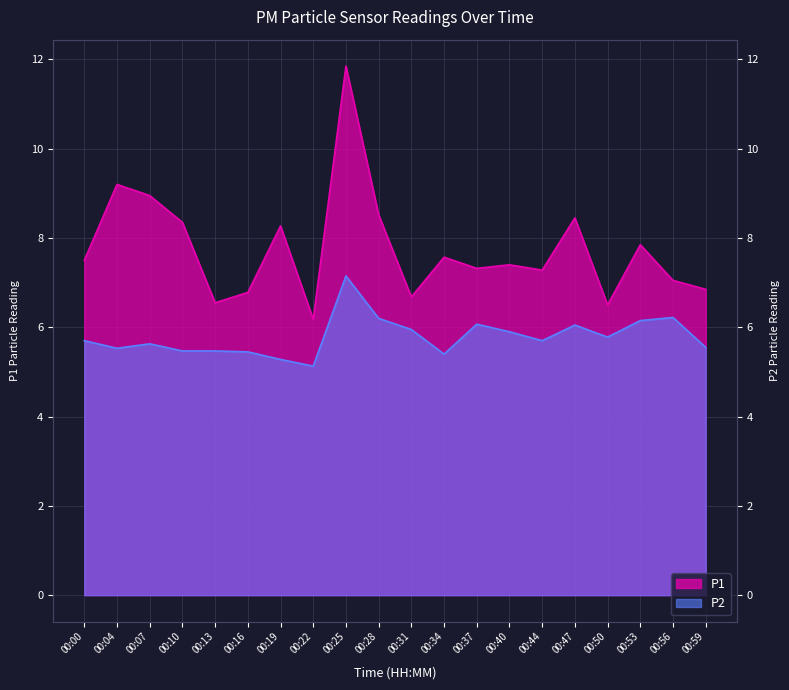

Count the number of categories in the chart.

20